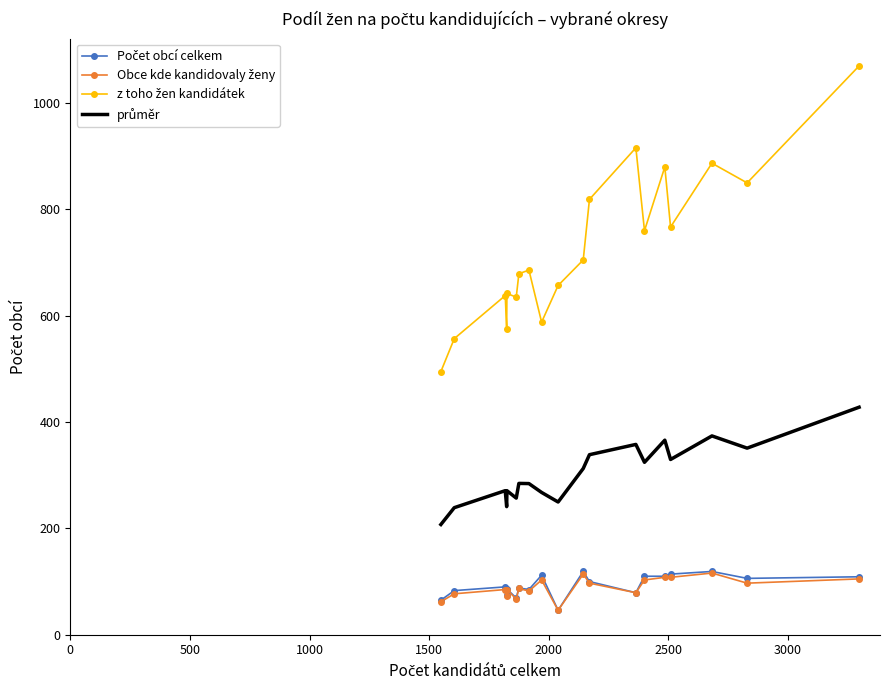

What is the maximum value shown in the chart?

1070.0